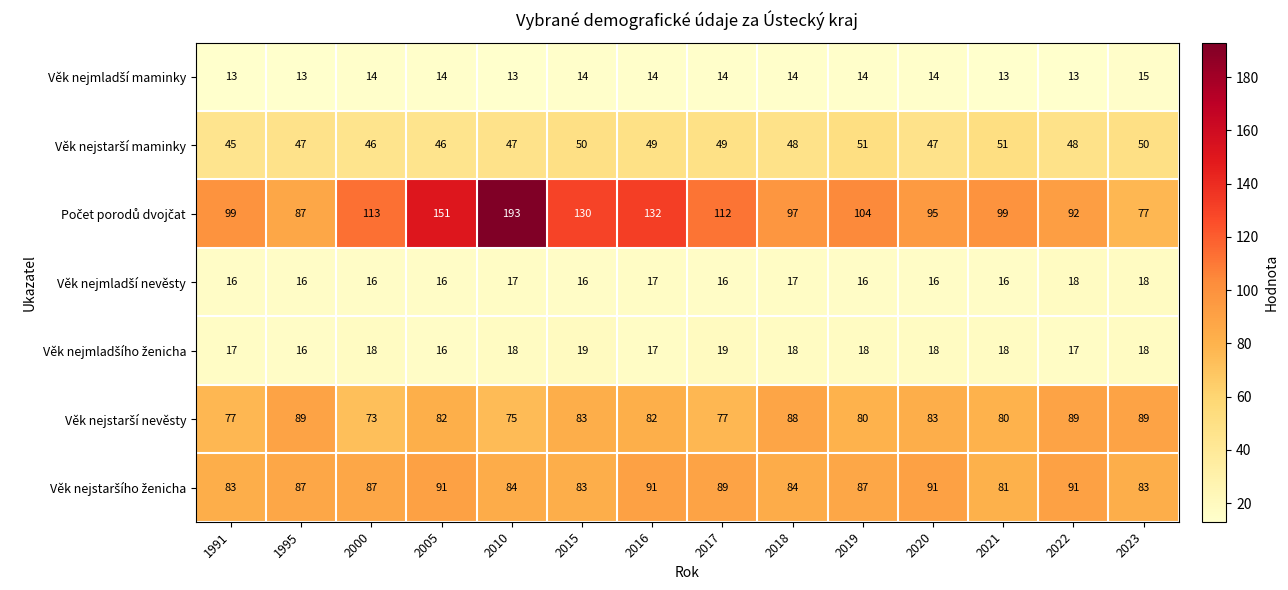

What is the difference between the highest and lowest values at 2010?

180